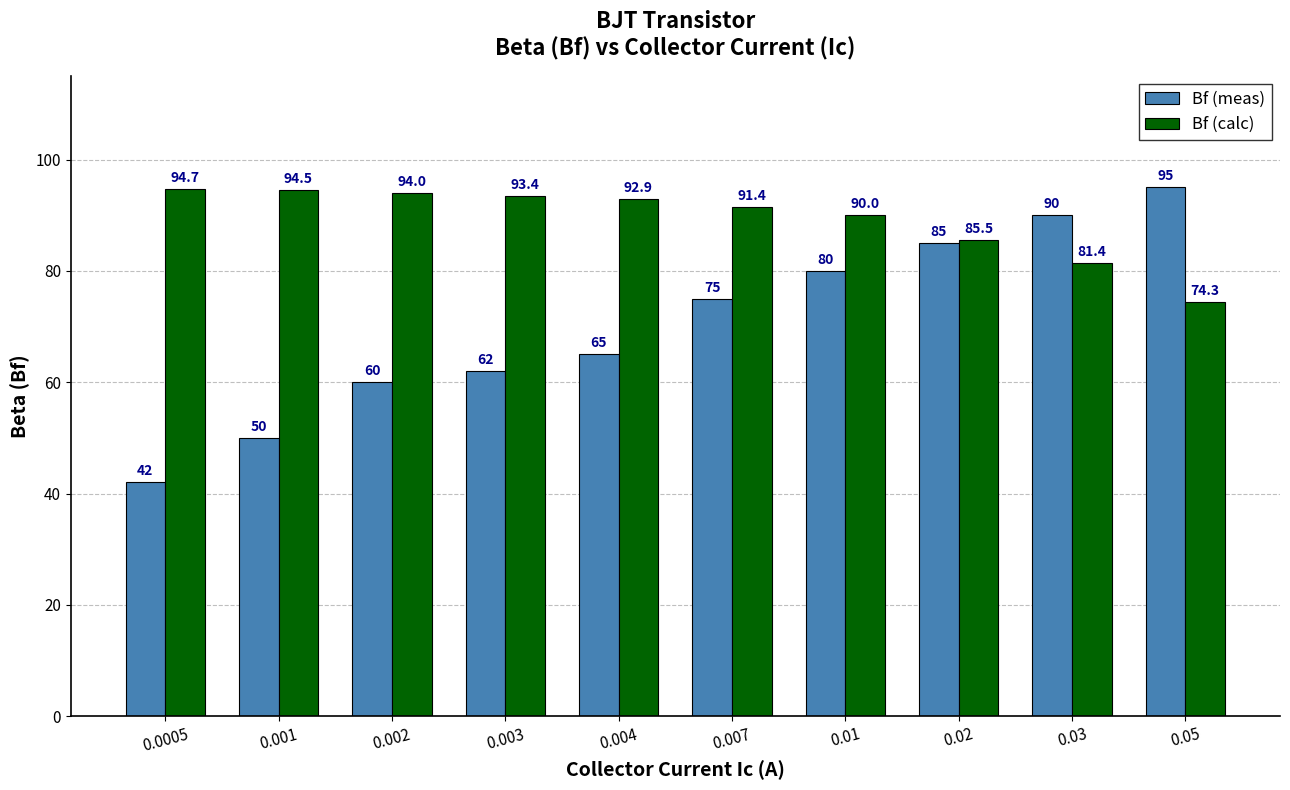

Between 0.02 and 0.03, which series saw the biggest shift?

Bf (meas)